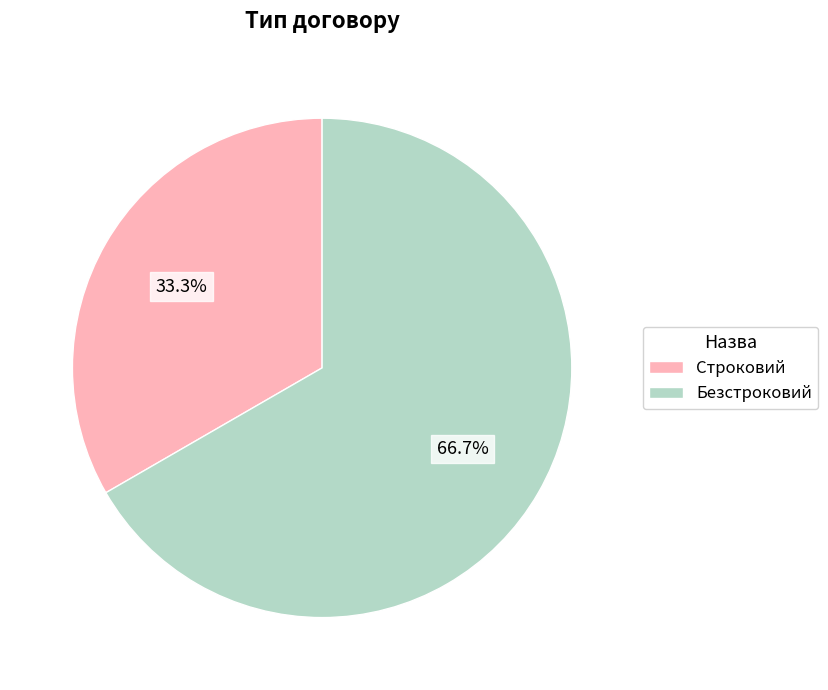

Combined, do Безстроковий and Строковий account for over 50%?

Yes